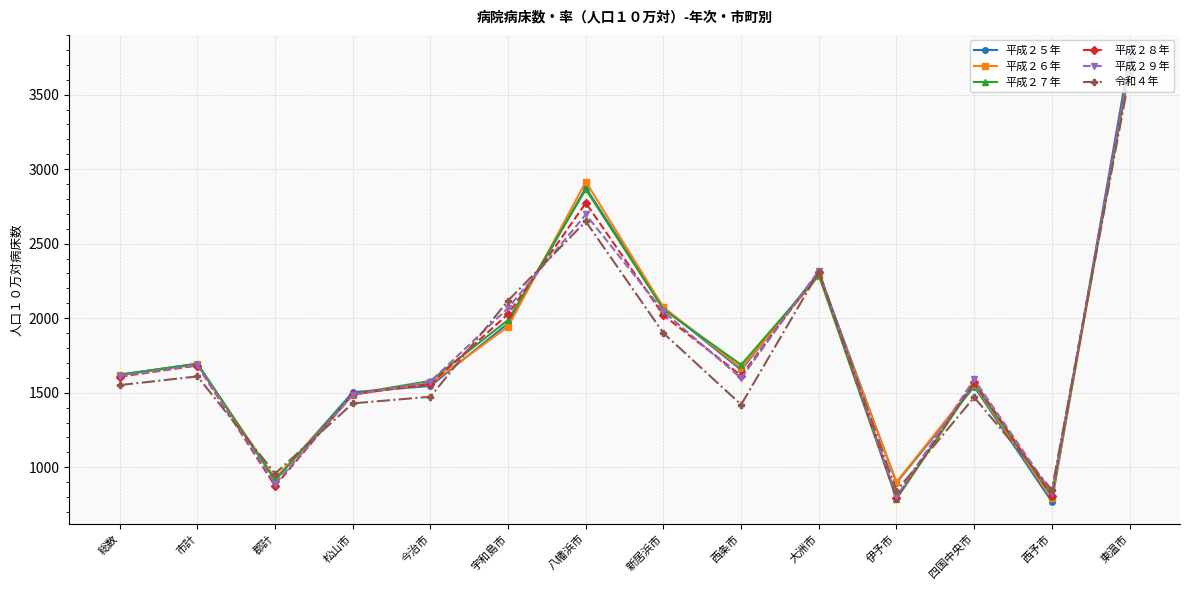

Which label corresponds to the largest value in the chart?

東温市